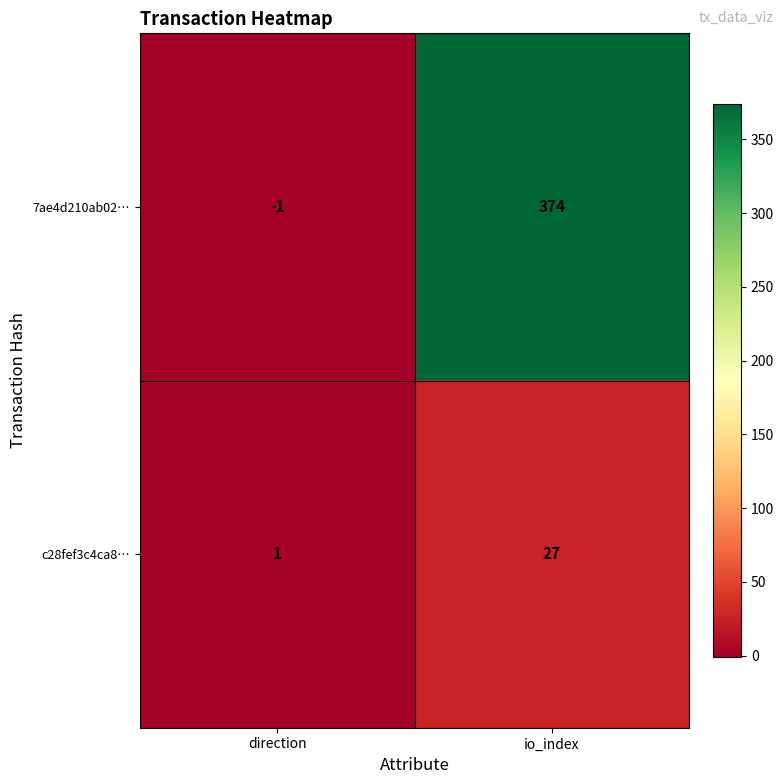

At which label is 7ae4d210ab02… closest to 186?

direction